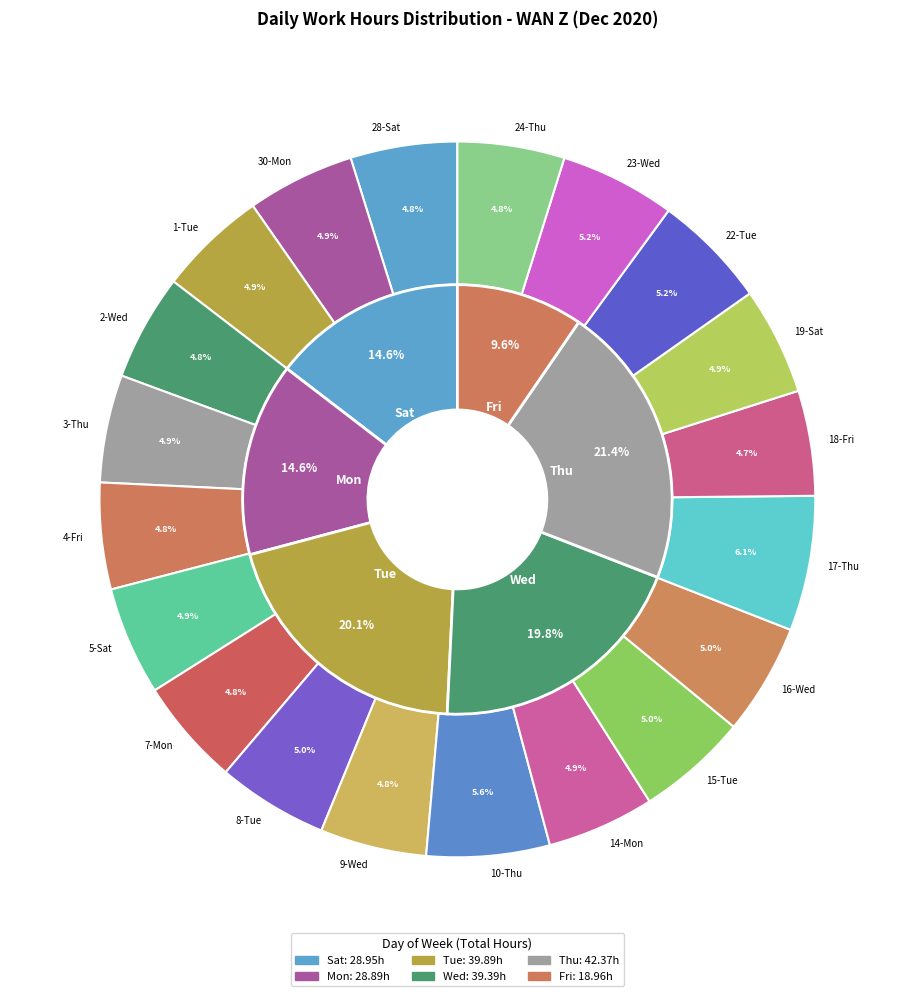

To the nearest percent, what percentage of the pie is 30-Mon?

5%